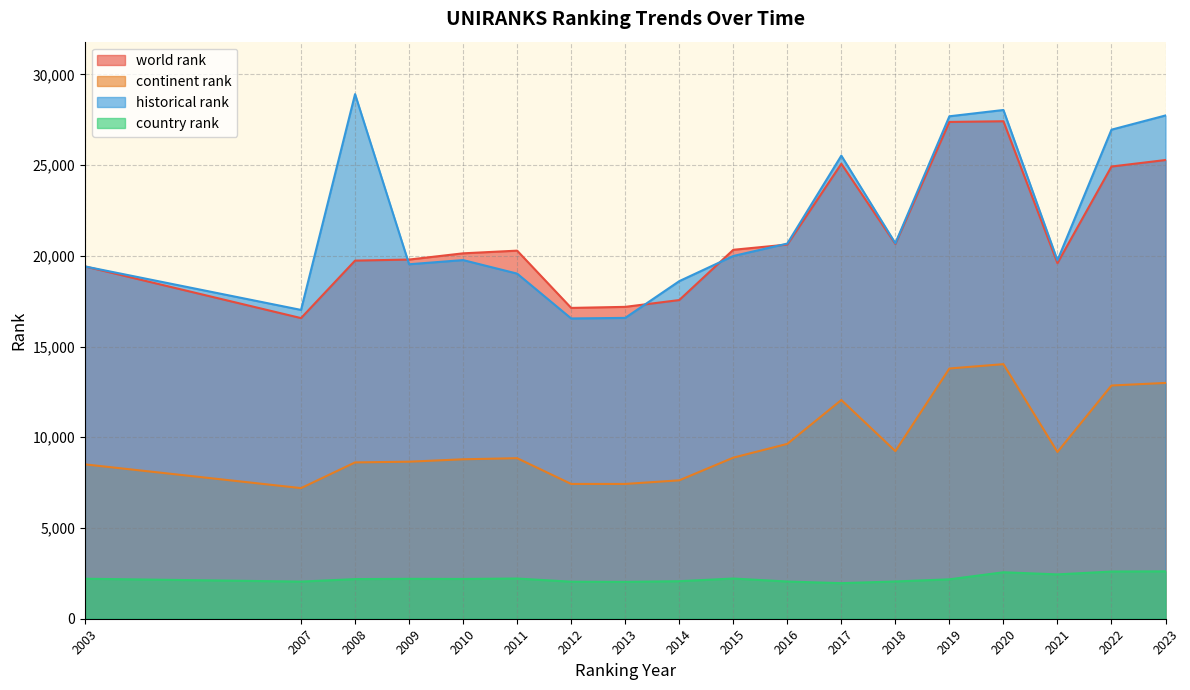

True or false: world rank and historical rank cross at least once.

True